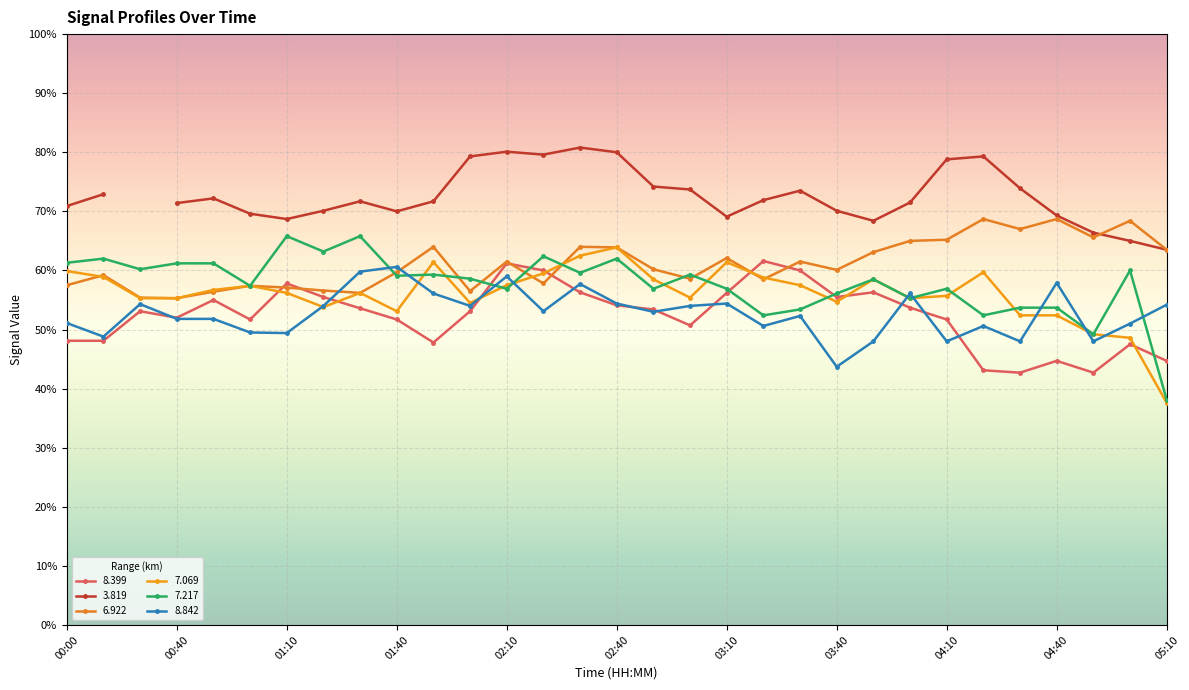

Where is   8.842 nearest to the value 52?

00:40